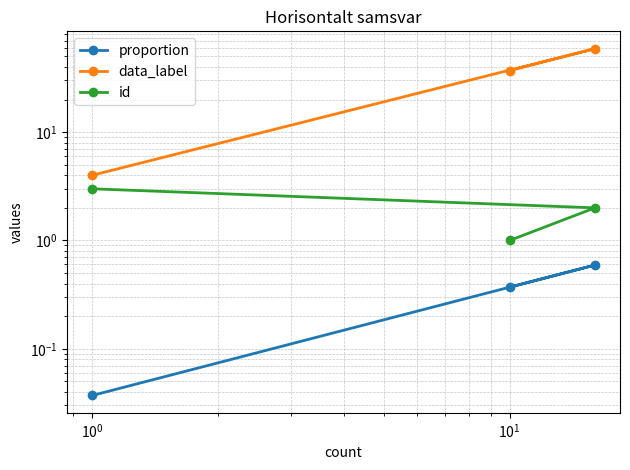

The value of data_label at $\mathdefault{10^{-2}}$ is 61.5. True or false?

False